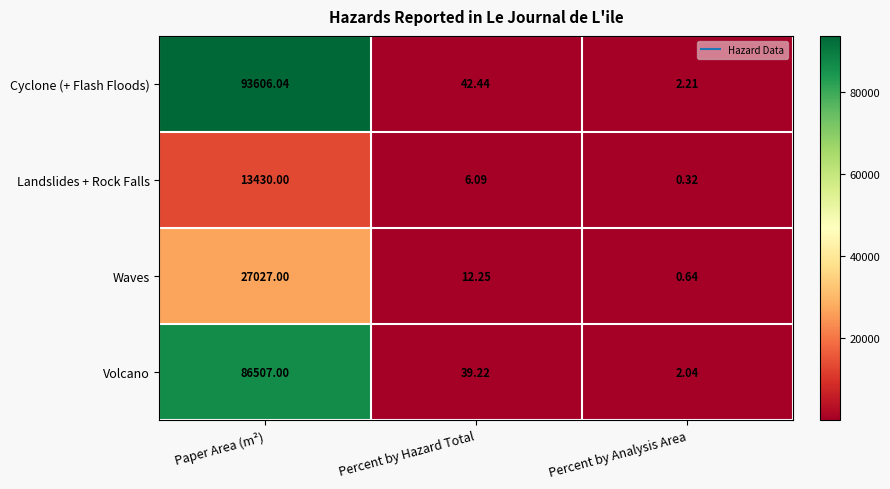

How many data points in Volcano are above 39?

2